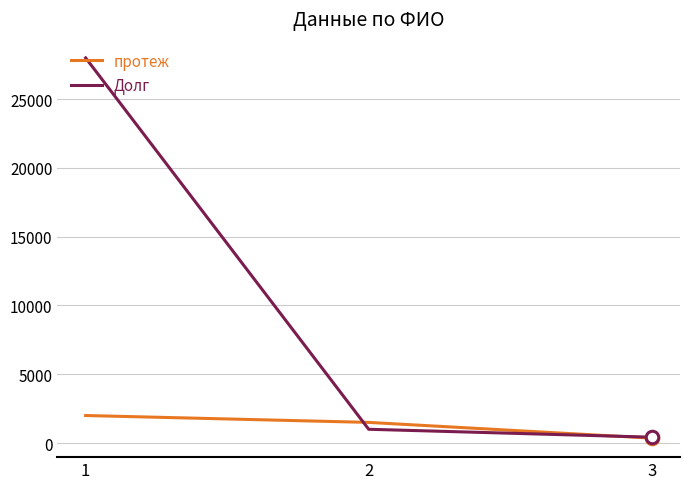

Is it true that протеж equals 2000 at 1?

True